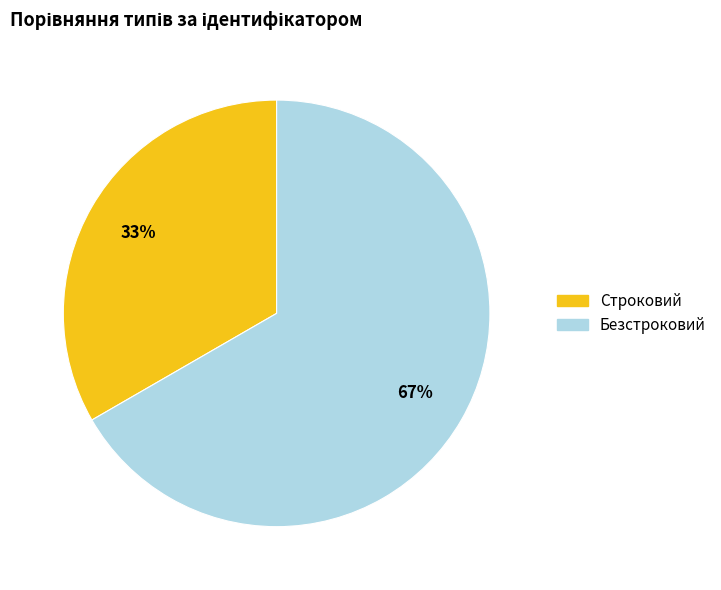

The Безстроковий slice represents 73% of the pie. True or false?

False